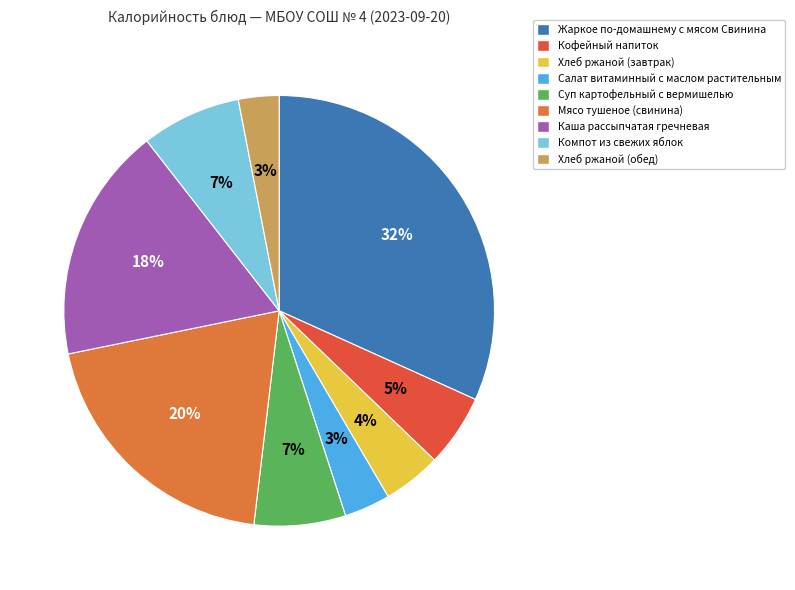

To the nearest percent, what portion does Хлеб ржаной (завтрак) represent?

4%